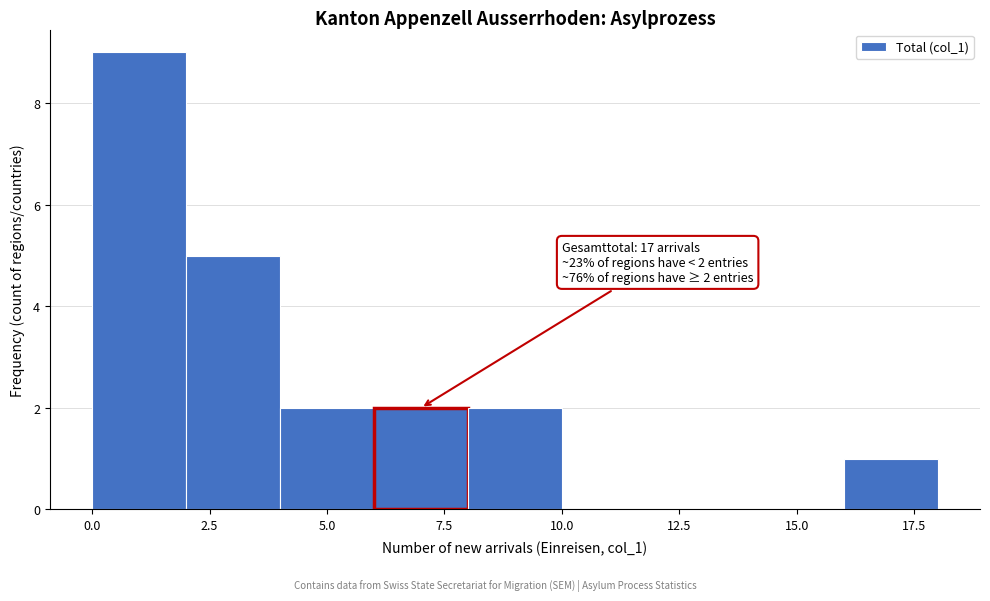

Which range on the x-axis has the tallest bar?

0 to 2